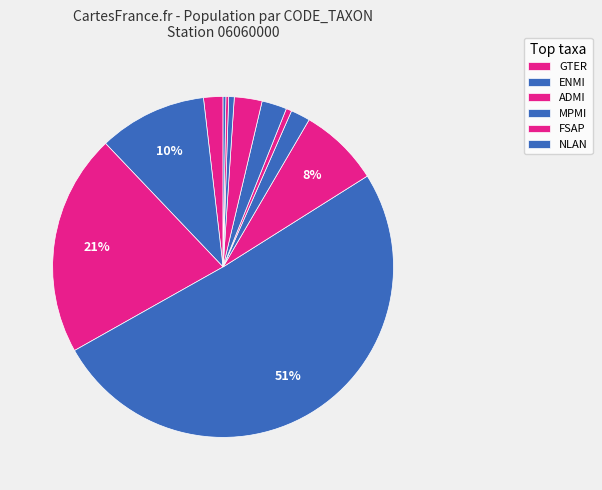

What is the largest slice in the pie chart?

MPMI